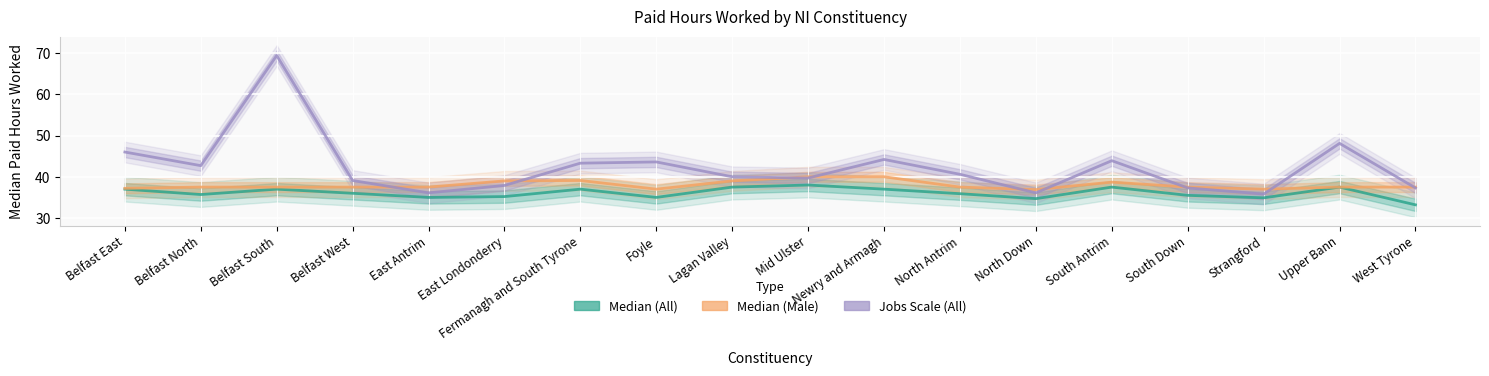

What is the value of the Median (All) point at the 3rd from the left?

37.0